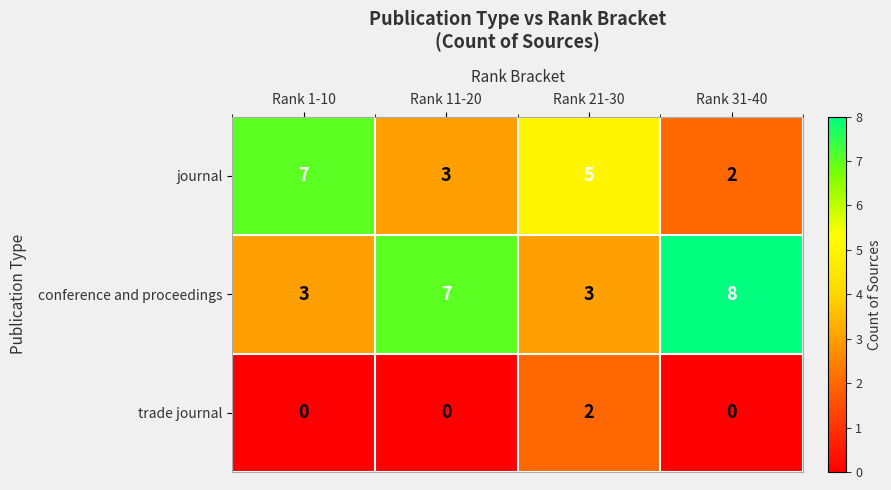

What value does the conference and proceedings series have at Rank 31-40?

8